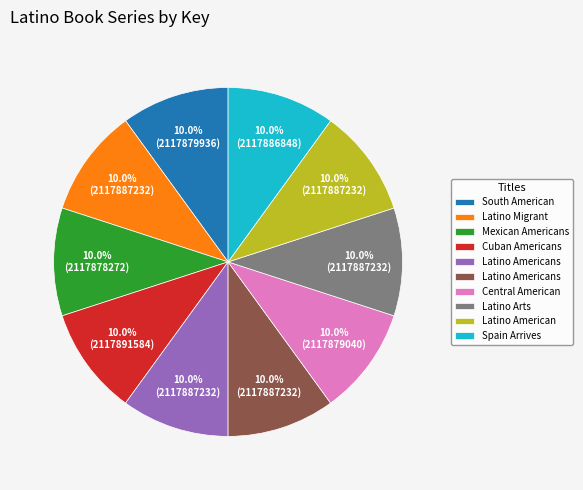

How many segments does this pie chart have?

10